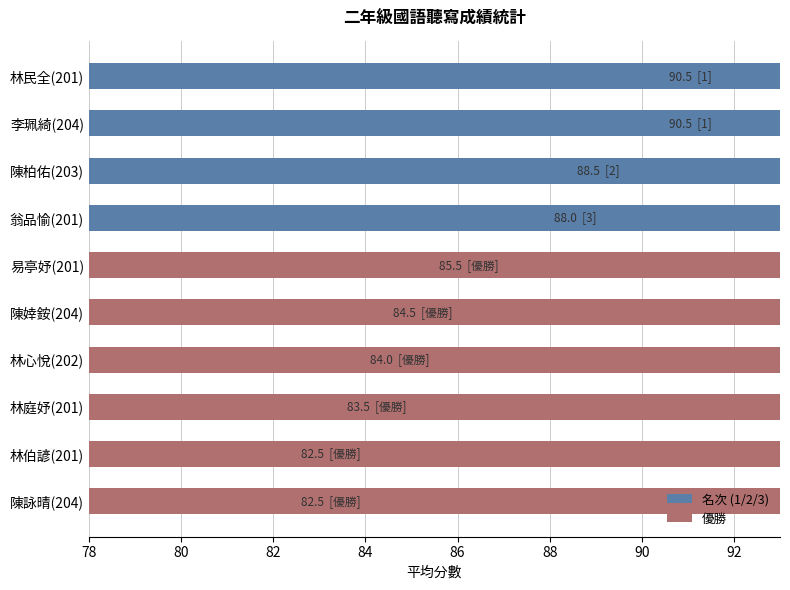

What is the minimum value shown in the chart?

82.5